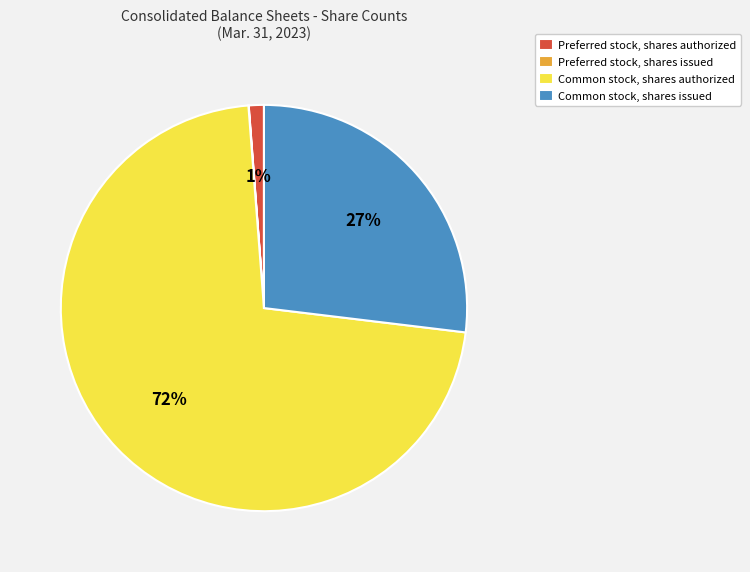

Which has a higher value, Common stock, shares authorized or Preferred stock, shares authorized?

Common stock, shares authorized